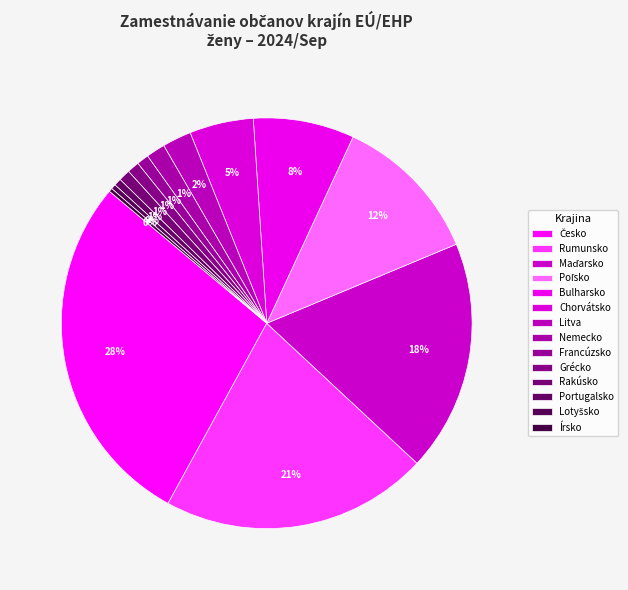

To the nearest percent, what portion does Česko represent?

28%